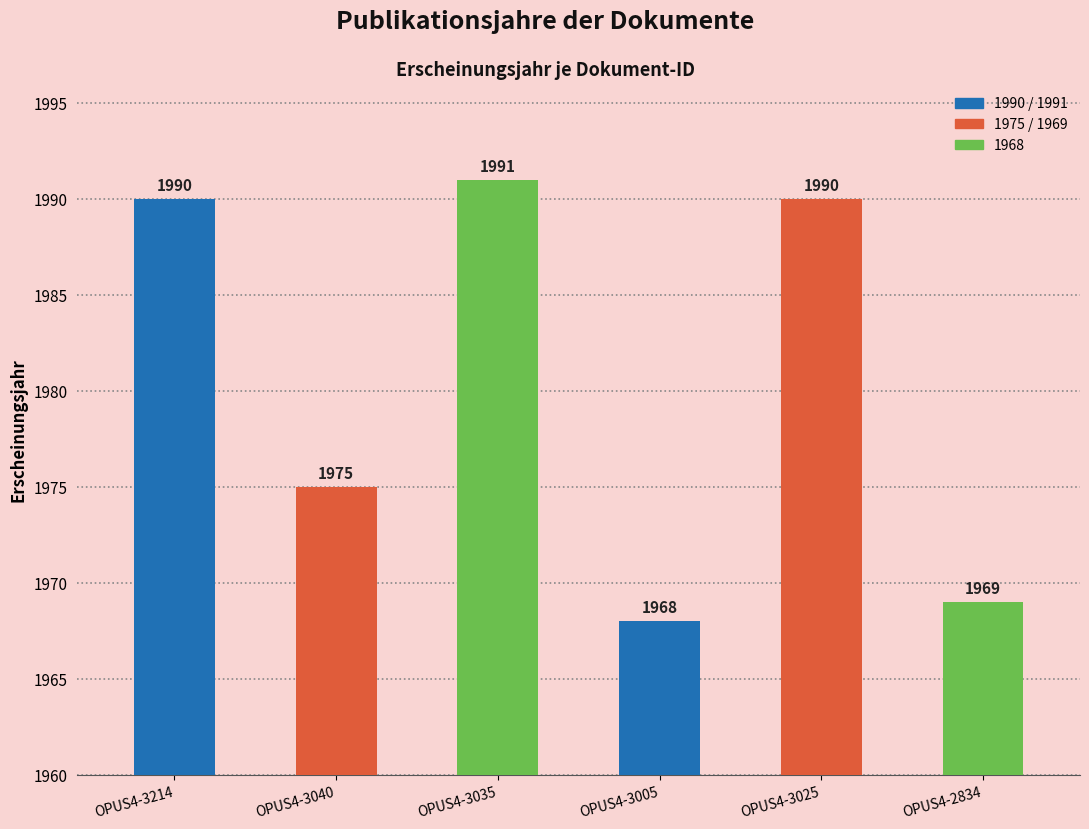

How many series are shown in this chart?

1